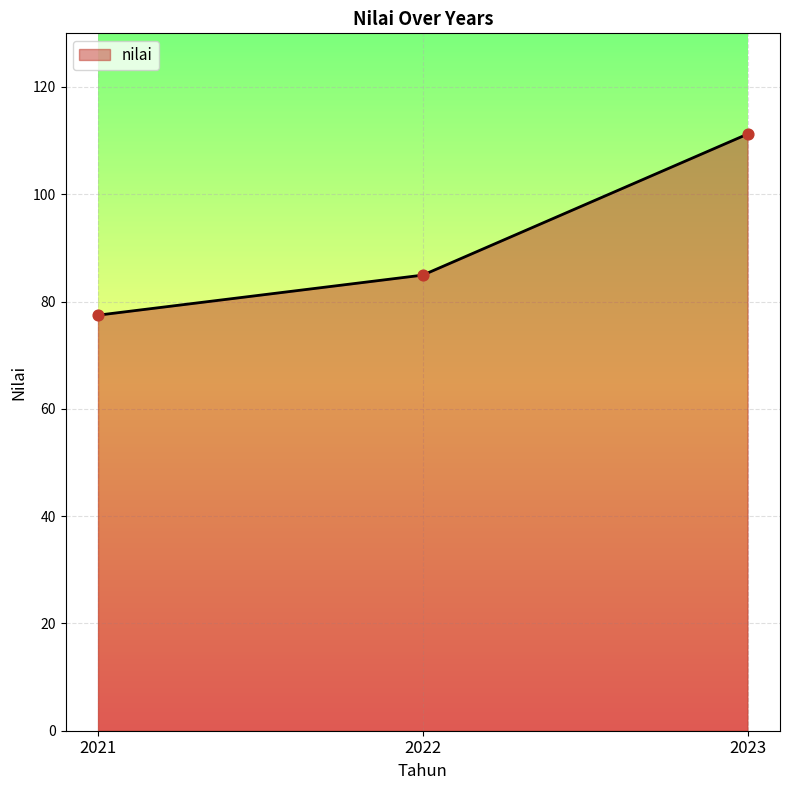

Which has a higher value, 2023 or 2021?

2023